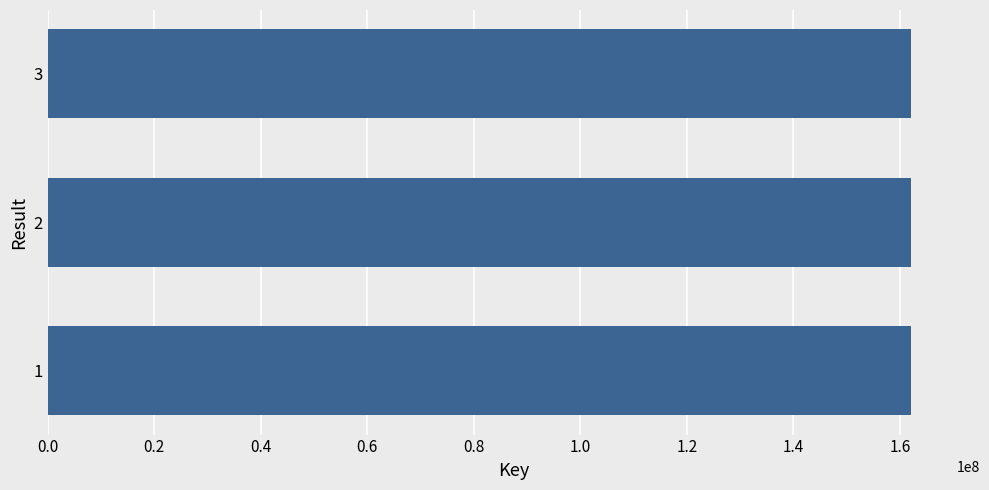

What is the sum of the values at 3 and 1?

324173133